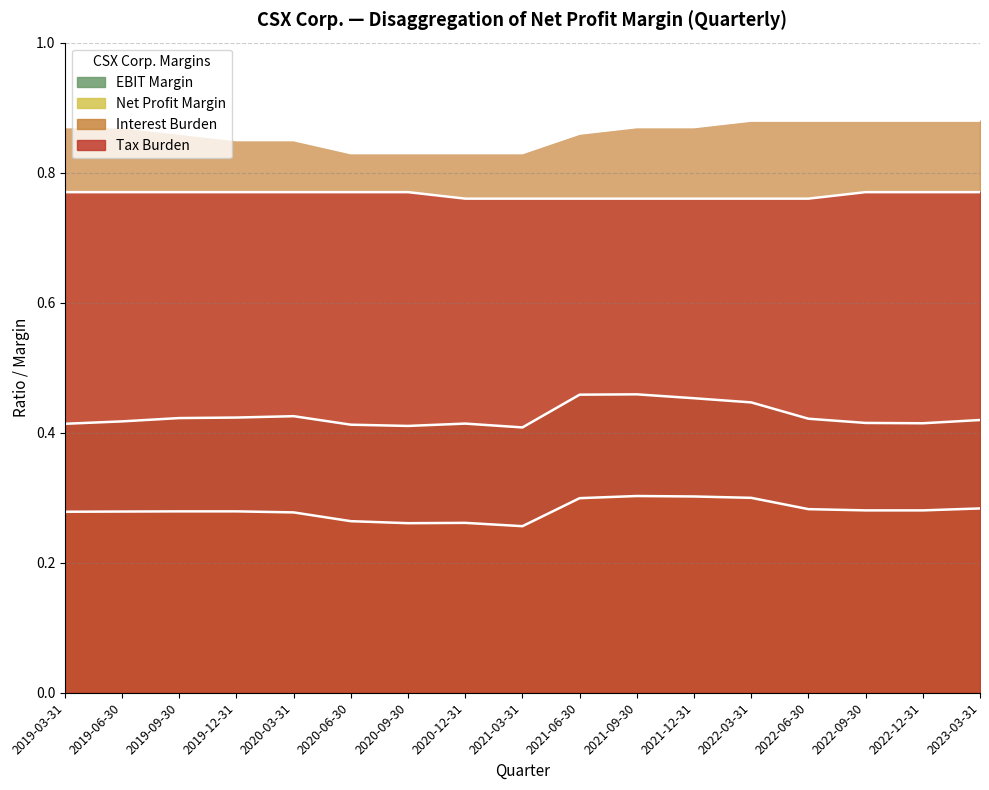

At which category is the sum across all series the highest?

2021-09-30